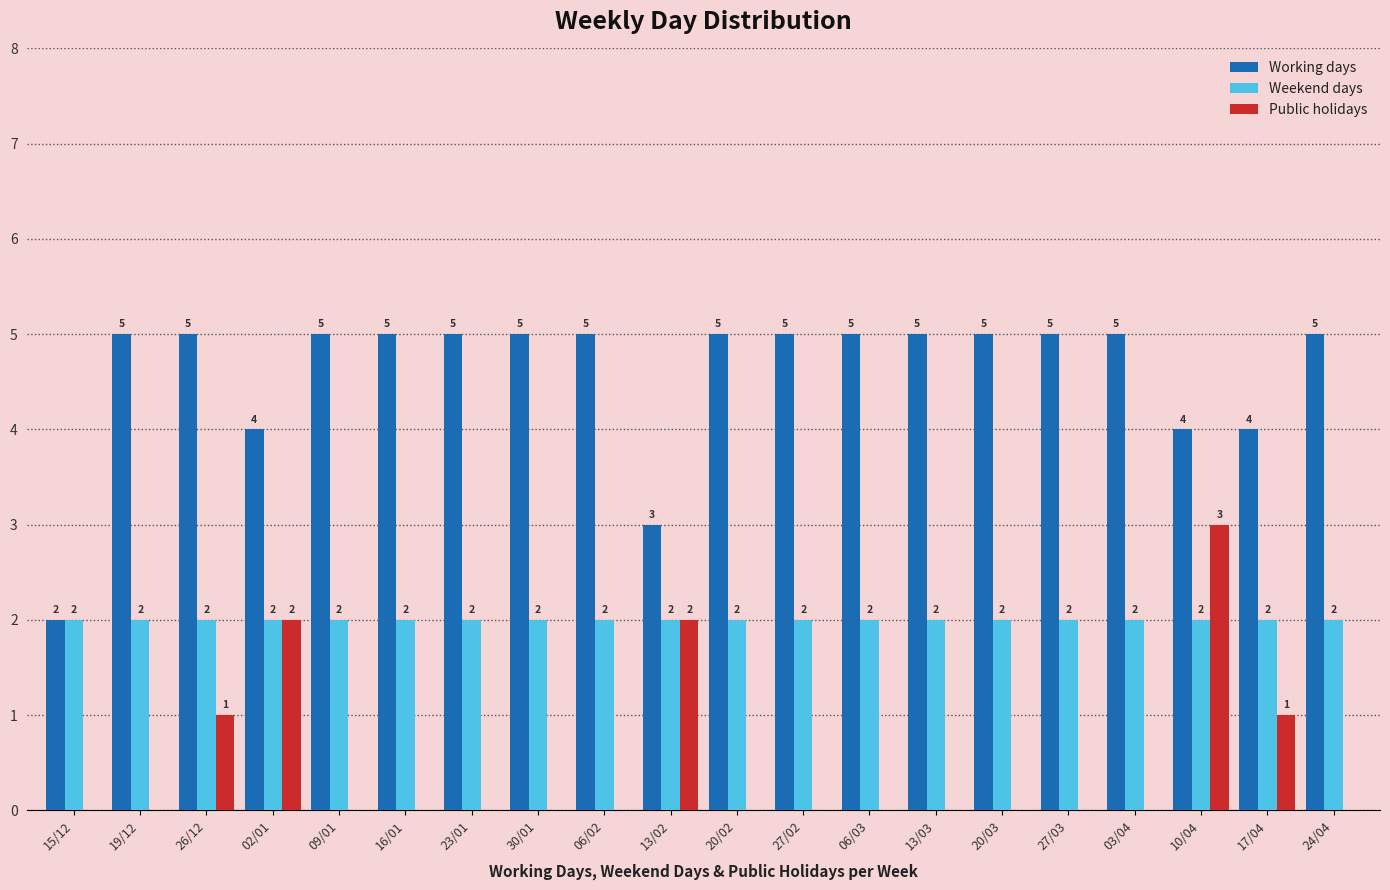

The value of Working days at 09/01 is 7. True or false?

False